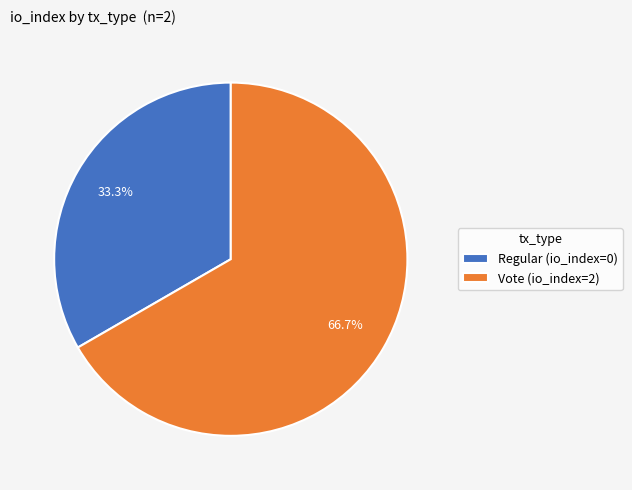

Which category has the biggest portion of the pie?

Vote (io_index=2)